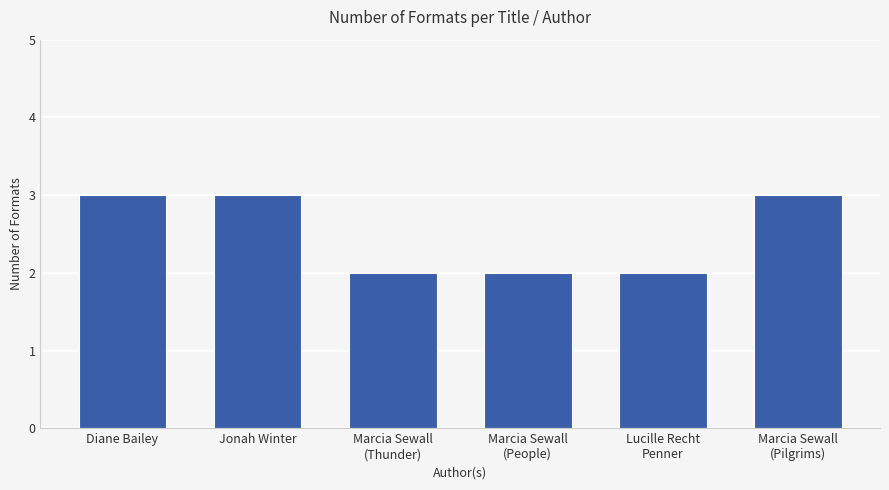

What is the sum of the values at Lucille Recht
Penner and Diane Bailey?

5